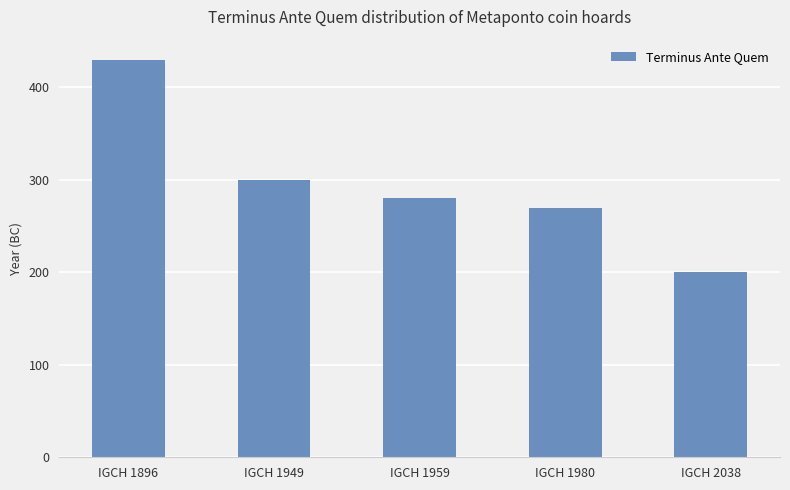

What is the sum of all values?

1480